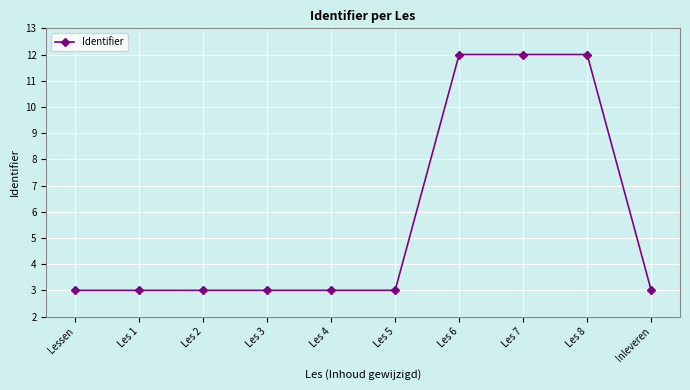

What is the value of the 5th point from the left?

3.0